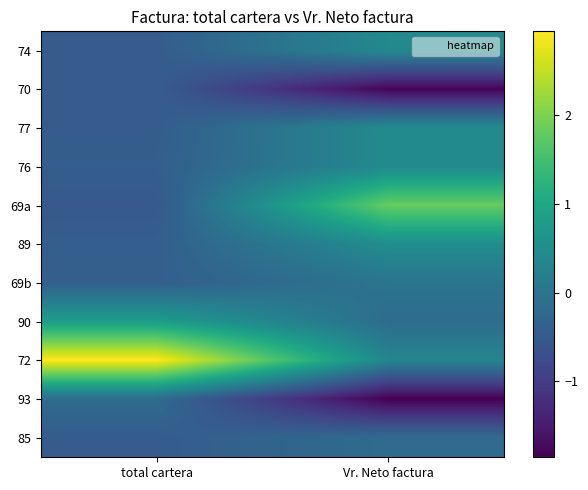

At which category is the sum across all series the highest?

total cartera